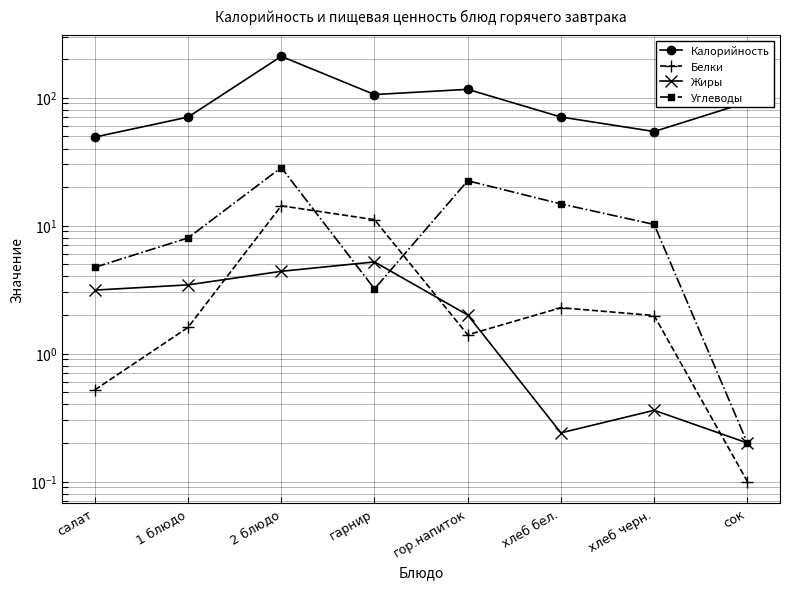

In Углеводы, how many points are lower than both neighbors (excluding endpoints)?

1